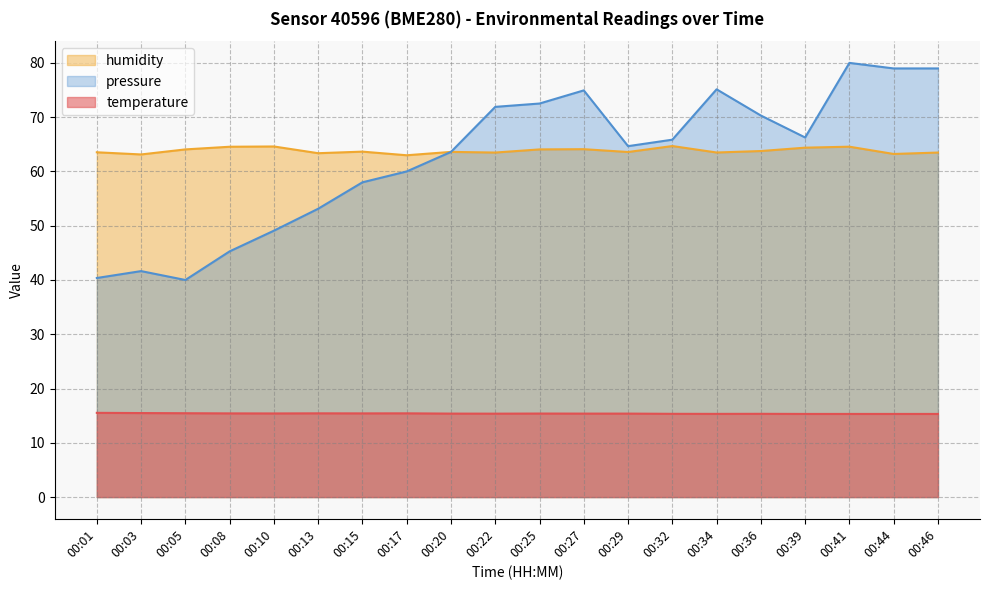

True or false: pressure_norm and temperature cross at least once.

False